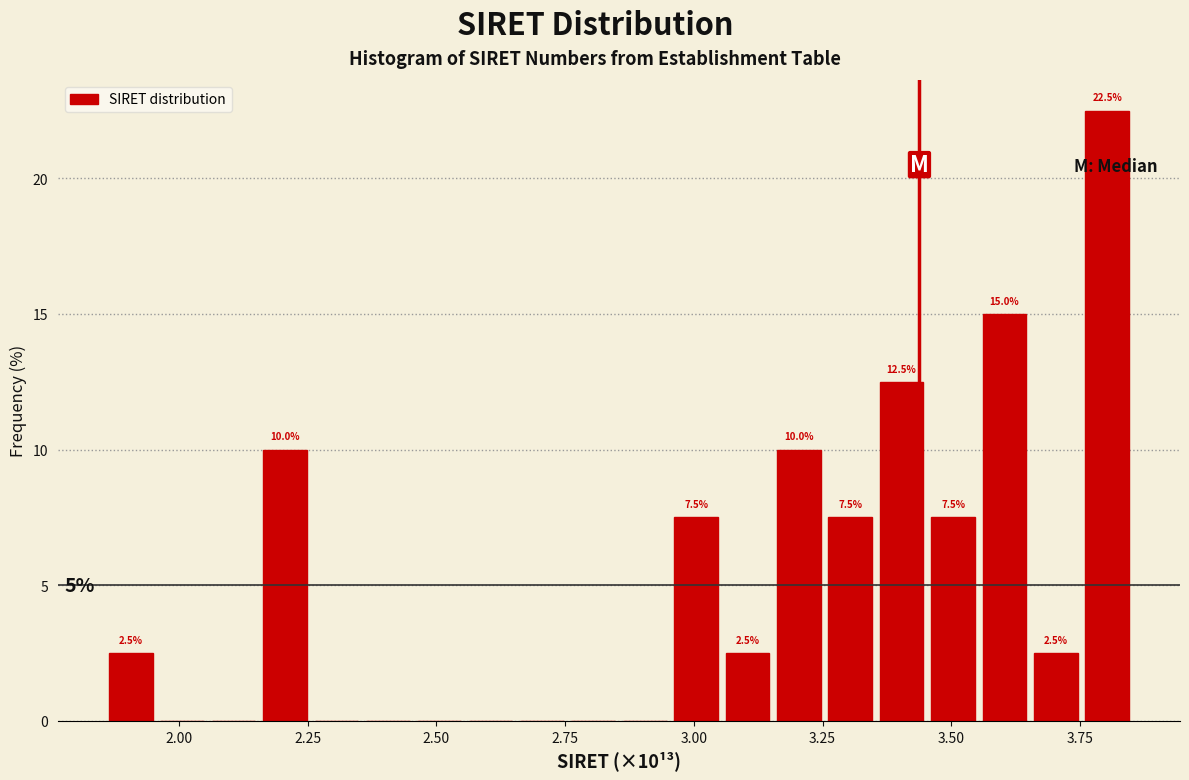

Around what value on the x-axis is the tallest bar? Give the approximate position of its centre, as read against the axis.

3.80